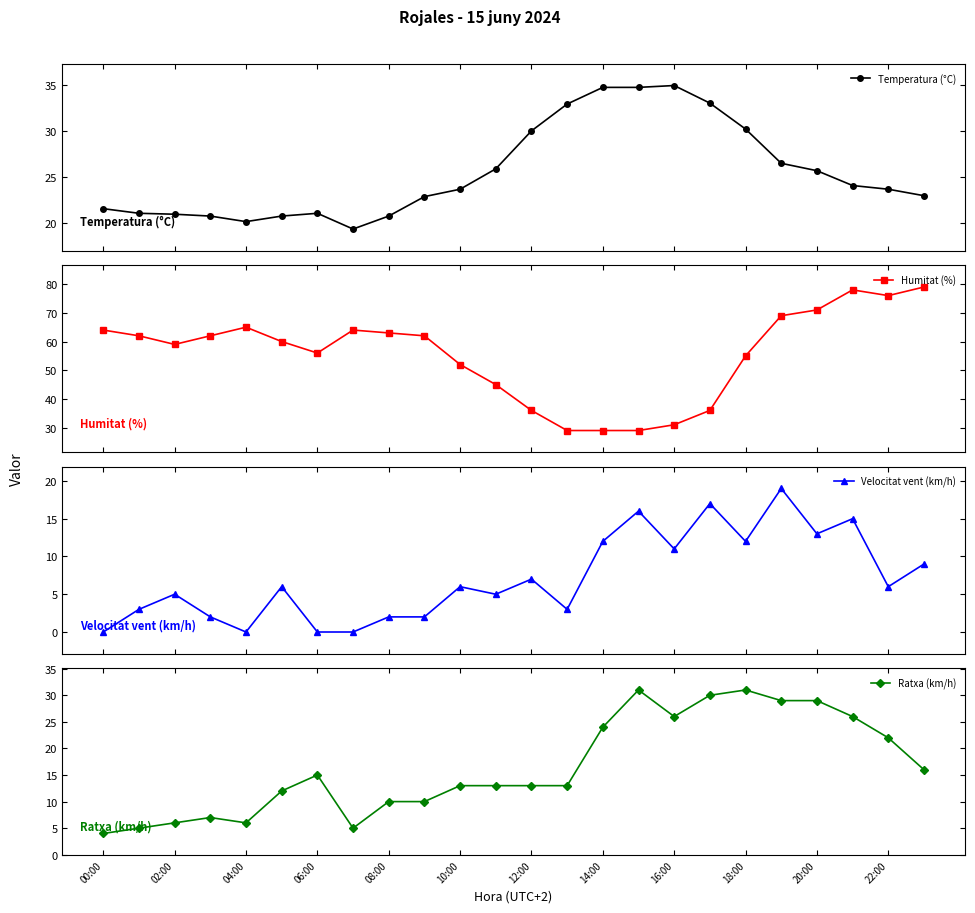

Which category has the lowest value across all series?

00:00